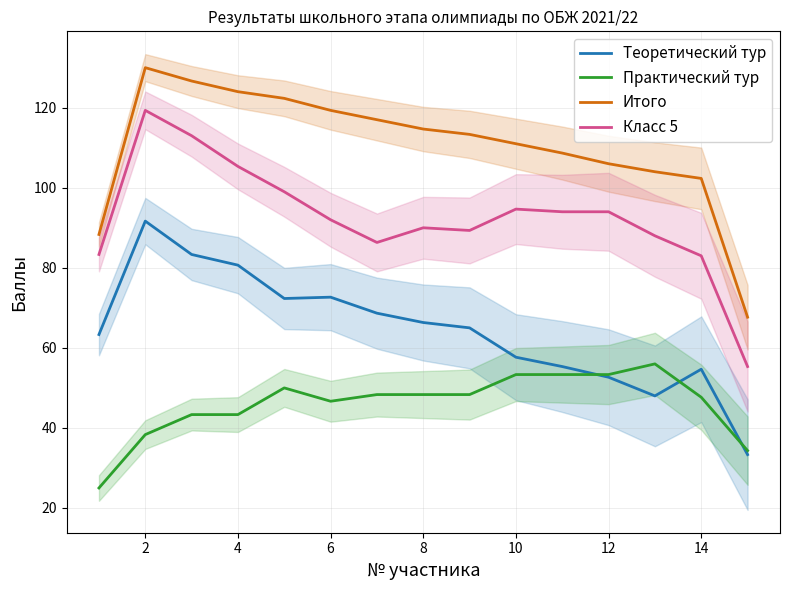

Is the value of Класс 5 at 10 greater than the value of Теоретический тур at 8?

Yes